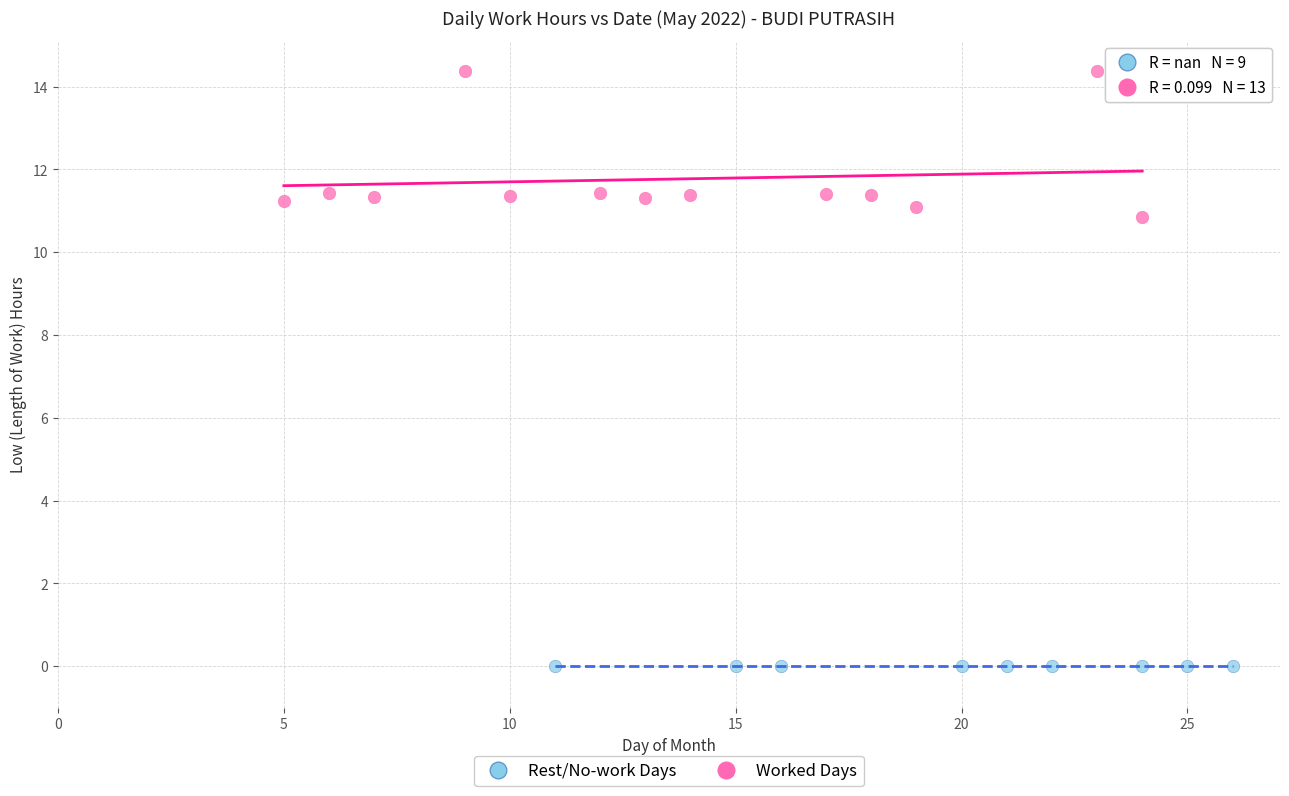

What are all the series names shown in the legend?

Rest/No-work Days, Worked Days